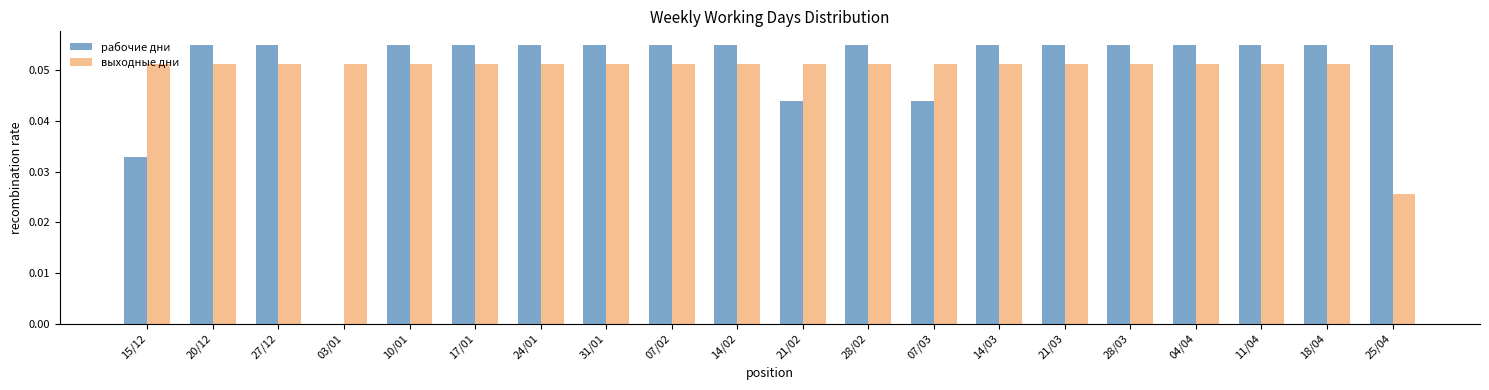

What is the sum of all выходные дни values?

1.0